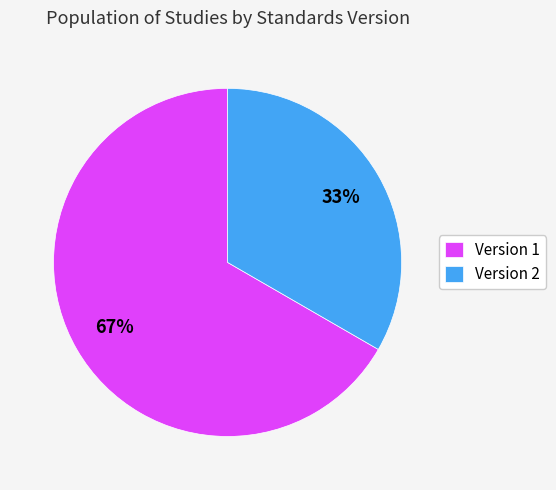

To the nearest percent, what is the average slice percentage?

50%